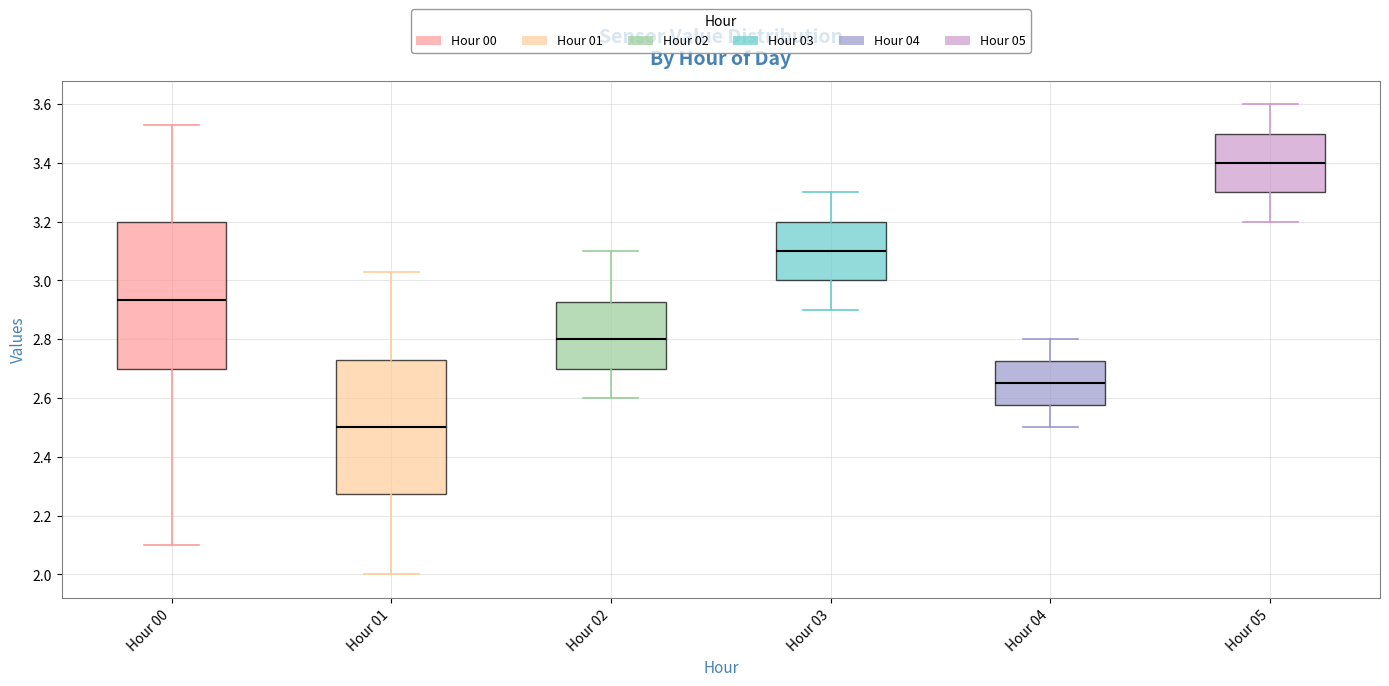

Which box is the tallest, from its lower edge to its upper edge?

Hour 00